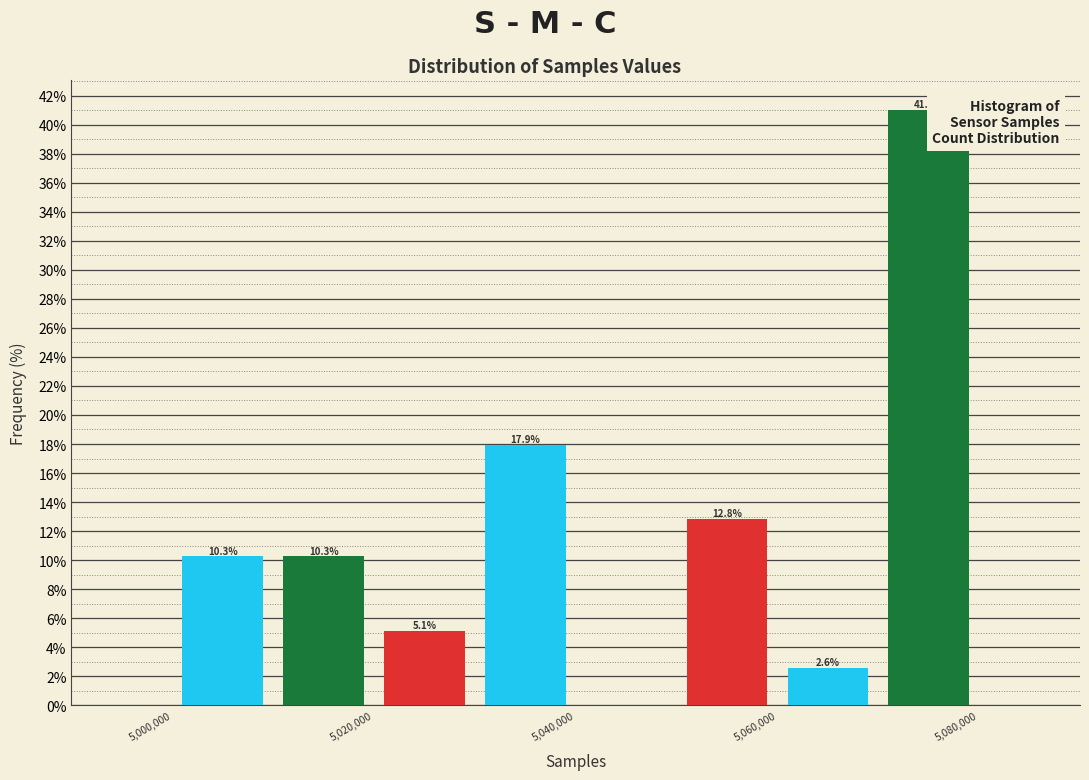

Which range on the x-axis has the tallest bar?

5070000 to 5080000